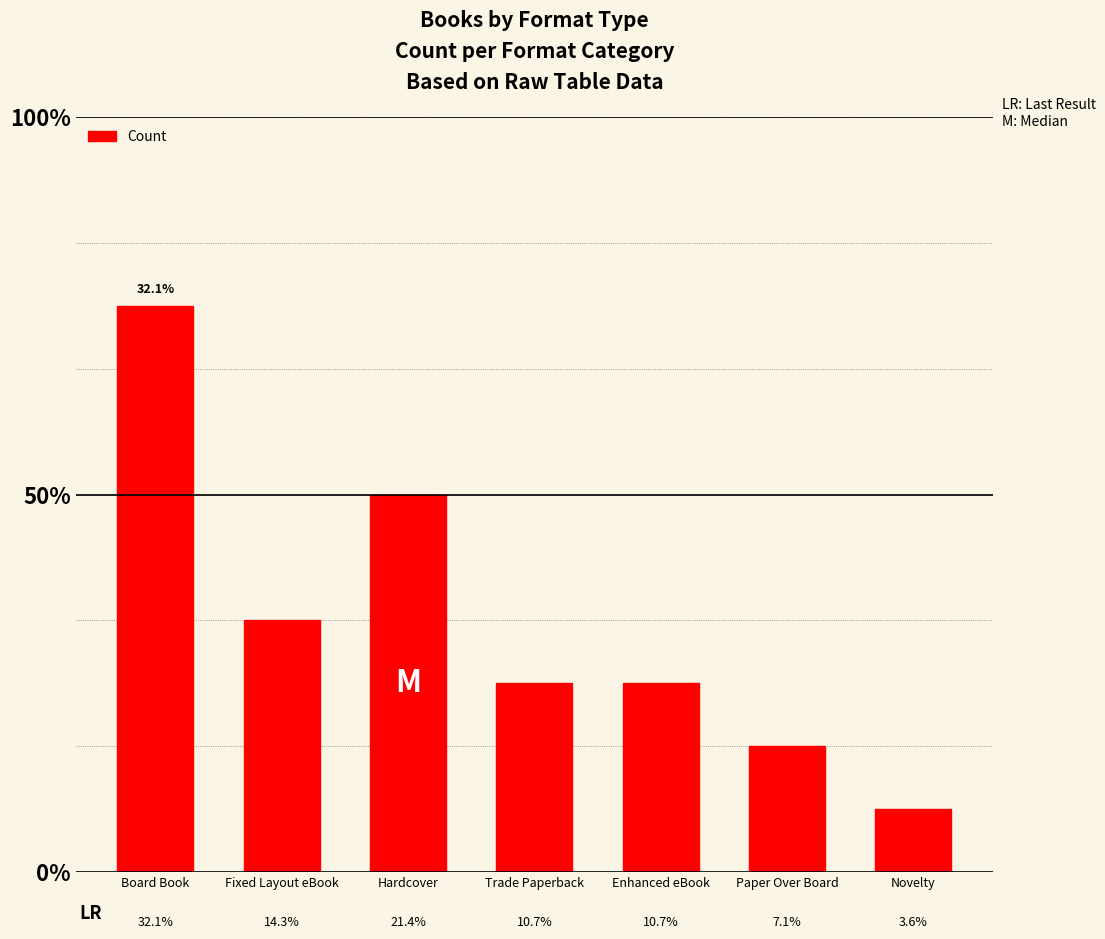

What is the value of the 5th bar from the left?

3